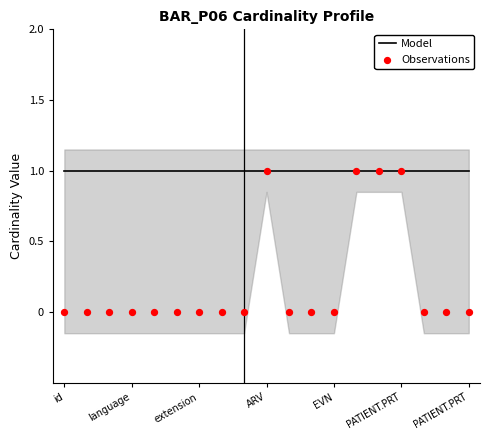

Which series contains the highest Y value?

Model